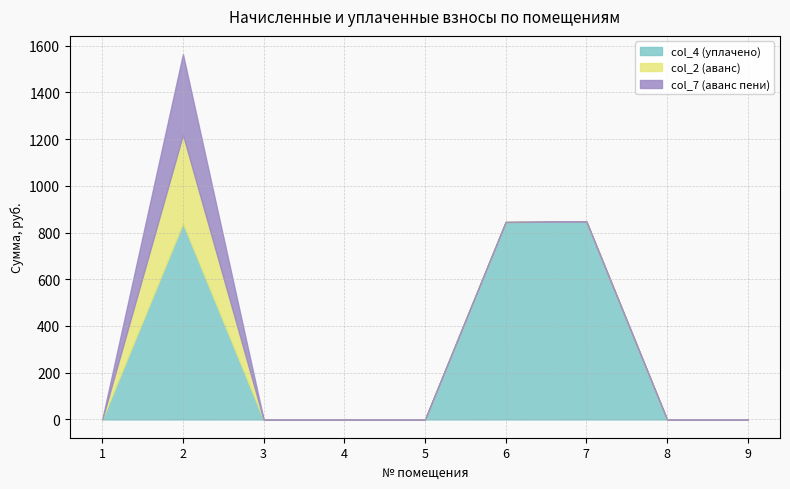

Is it true that col_4 (уплачено) equals 0.0 at 5?

True